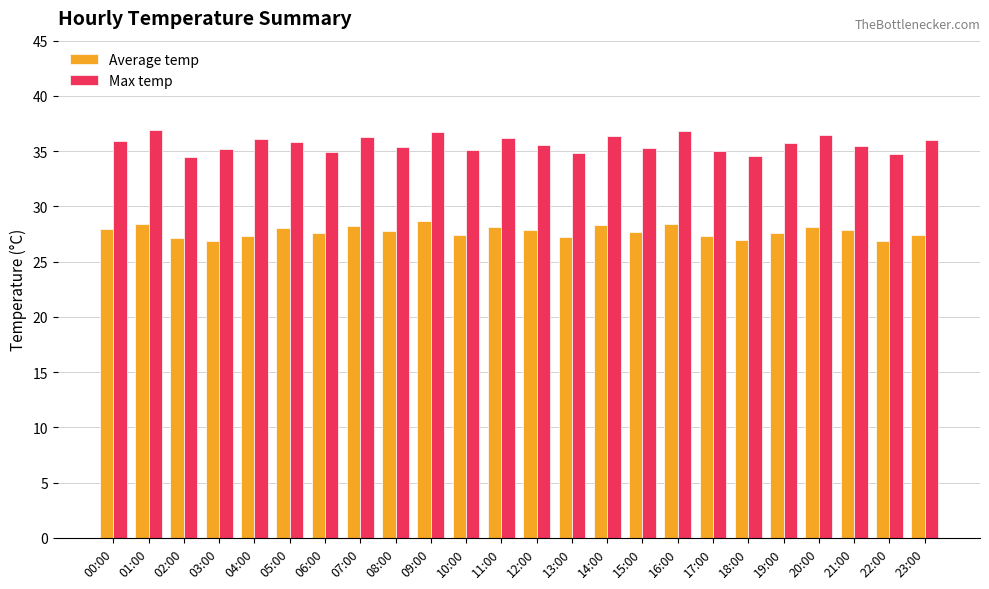

Which series changed the most between 16:00 and 18:00?

Max temp